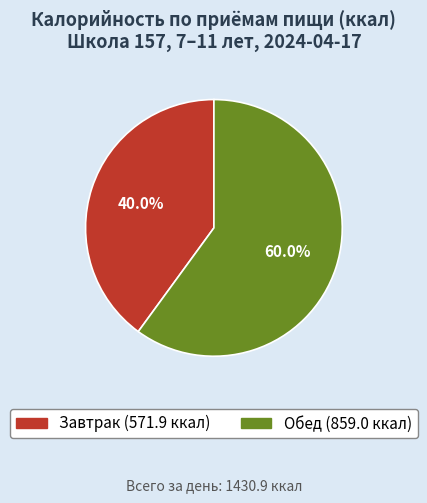

Between Обед and Завтрак, which is larger?

Обед